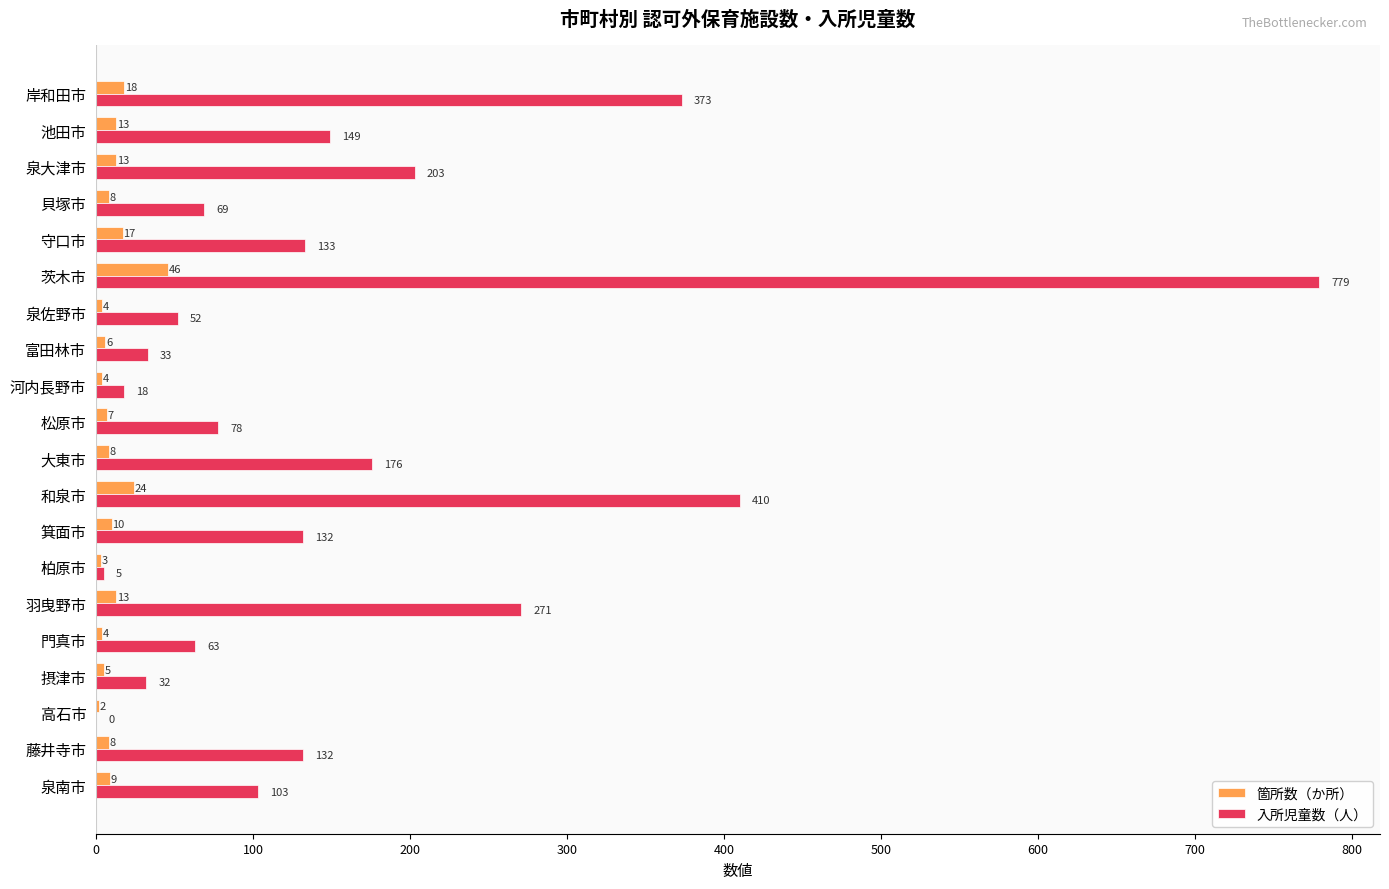

Between 高石市 and 泉南市, which series saw the biggest shift?

入所児童数（人）